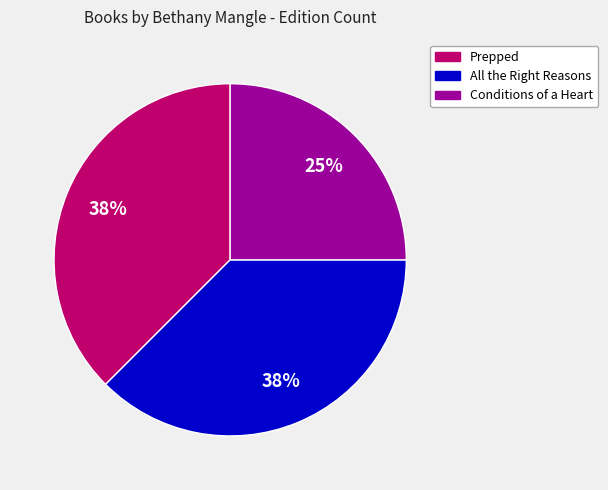

How many slices are in this pie chart?

3